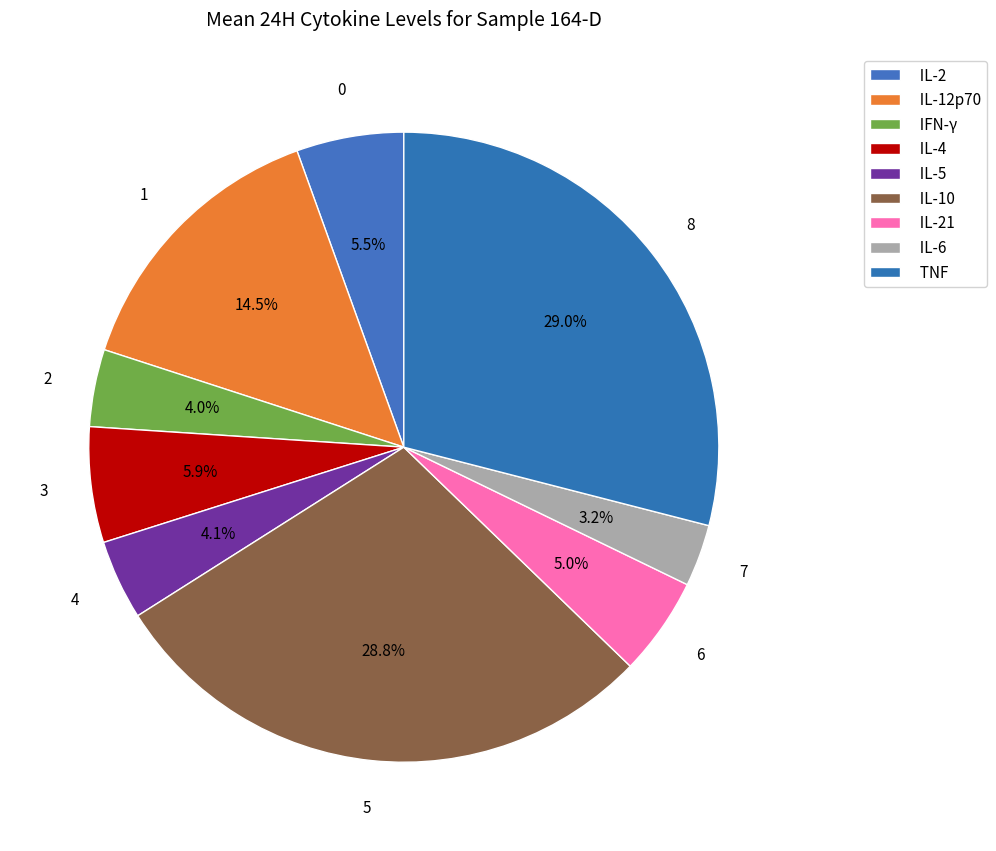

Which category has the smallest portion of the pie?

IL-6